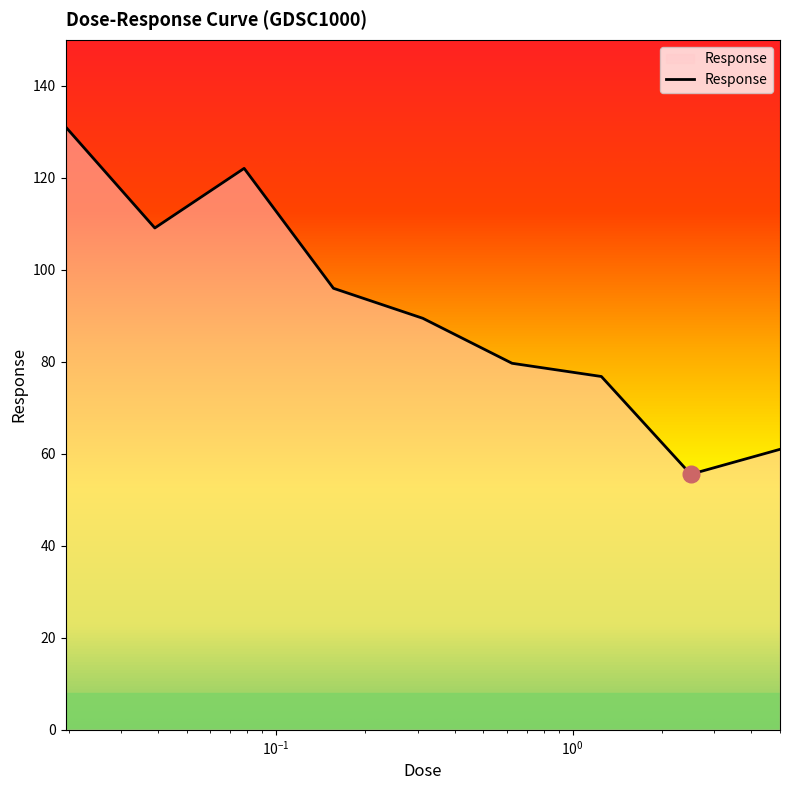

What is the smallest value displayed?

55.6